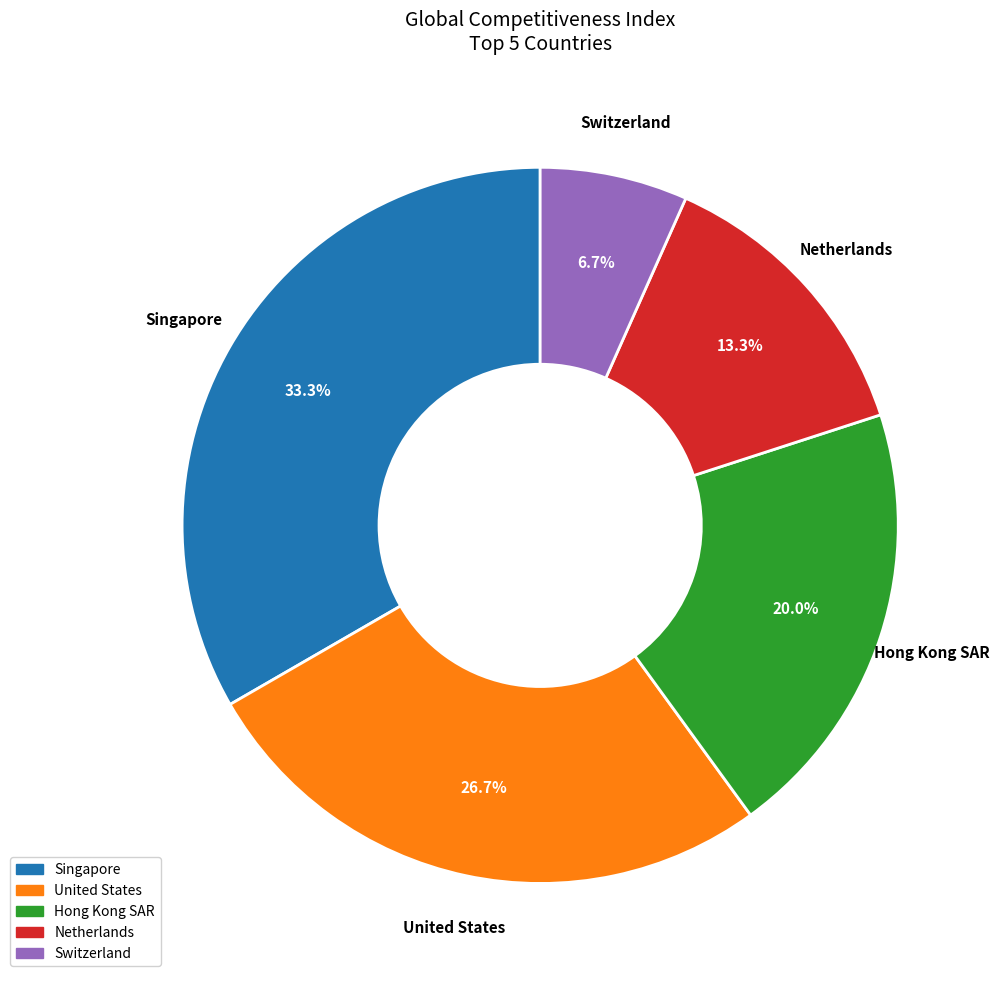

What percentage is the Netherlands slice, to the nearest percent?

13%